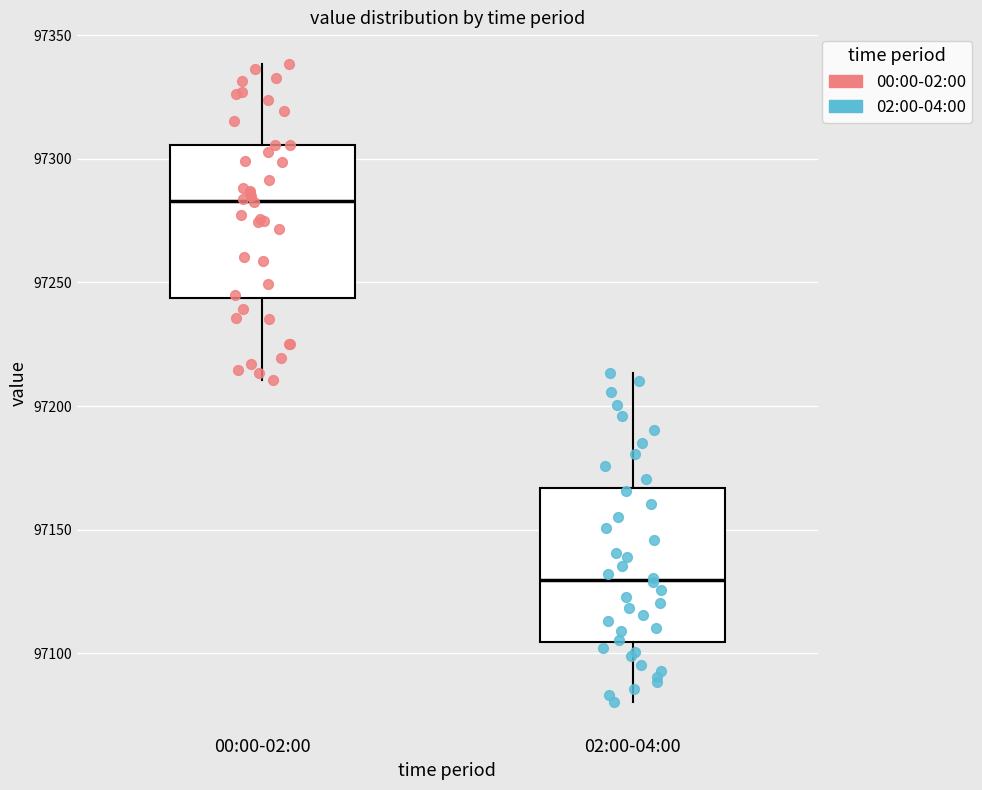

Where does the median line of the box for 00:00-02:00 sit on the y-axis? The values are not printed on the chart, so give them approximately, as read against the axis.

97285